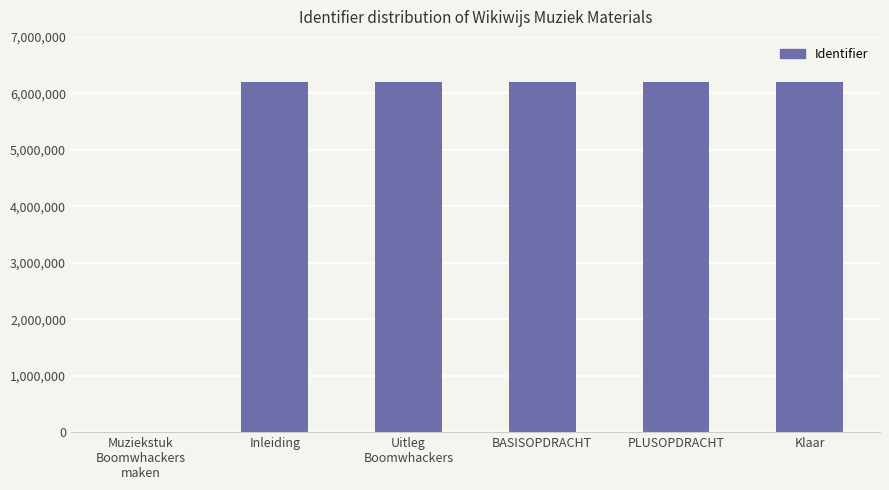

The chart shows a value of 6198817 at Klaar. True or false?

True